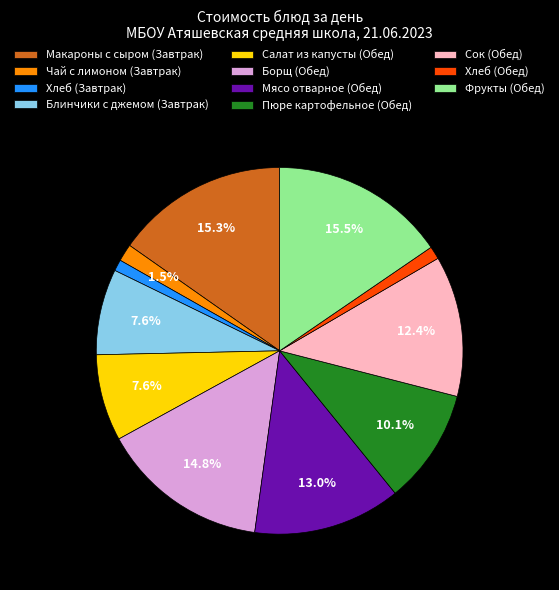

Combined, do Сок (Обед) and Салат из капусты (Обед) account for over 50%?

No